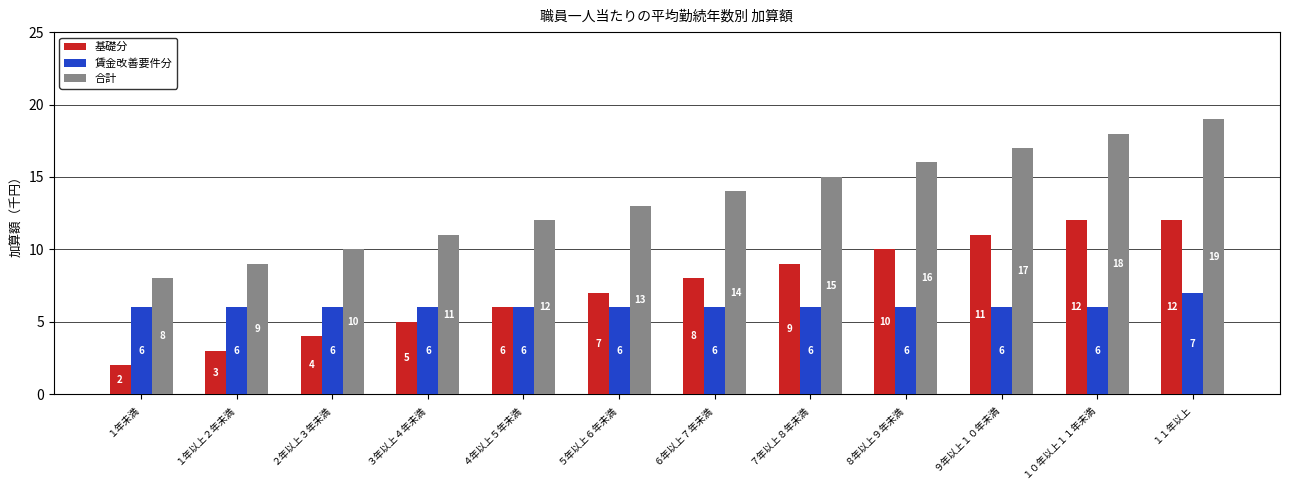

Reading right to left, what are all the values shown in this chart?

基礎分: 12	12	11	10	9	8	7	6	5	4	3	2
賃金改善要件分: 7	6	6	6	6	6	6	6	6	6	6	6
合計: 19	18	17	16	15	14	13	12	11	10	9	8